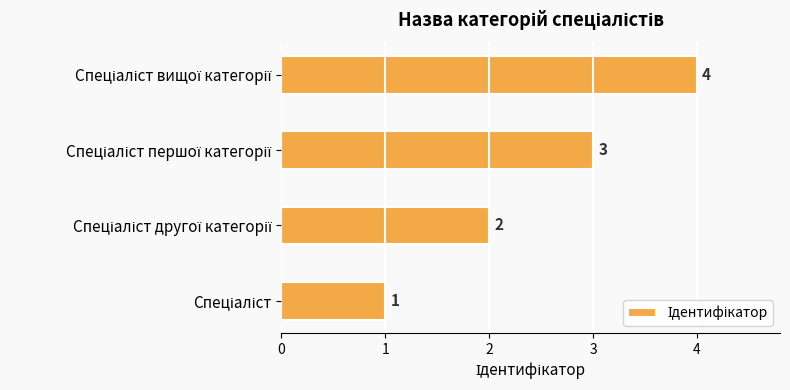

What is the sum of all values?

10